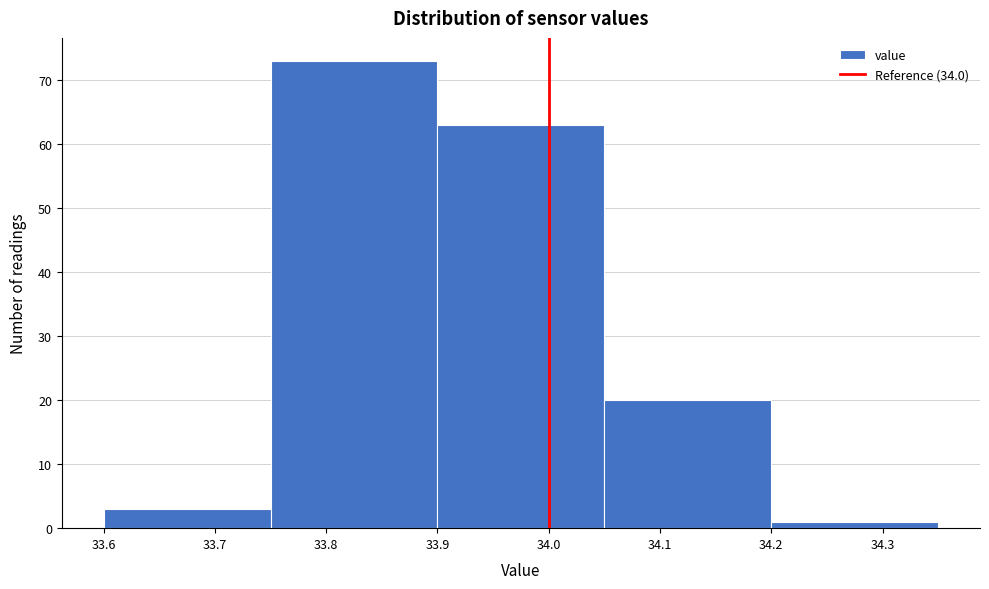

Reading left to right, list every bar in this chart as the range it spans on the x-axis followed by its height. The values are not printed on the chart, so give them approximately, as read against the axis.

33.60 to 33.75: 3
33.75 to 33.90: 73
33.90 to 34.05: 63
34.05 to 34.20: 20
34.20 to 34.35: 1